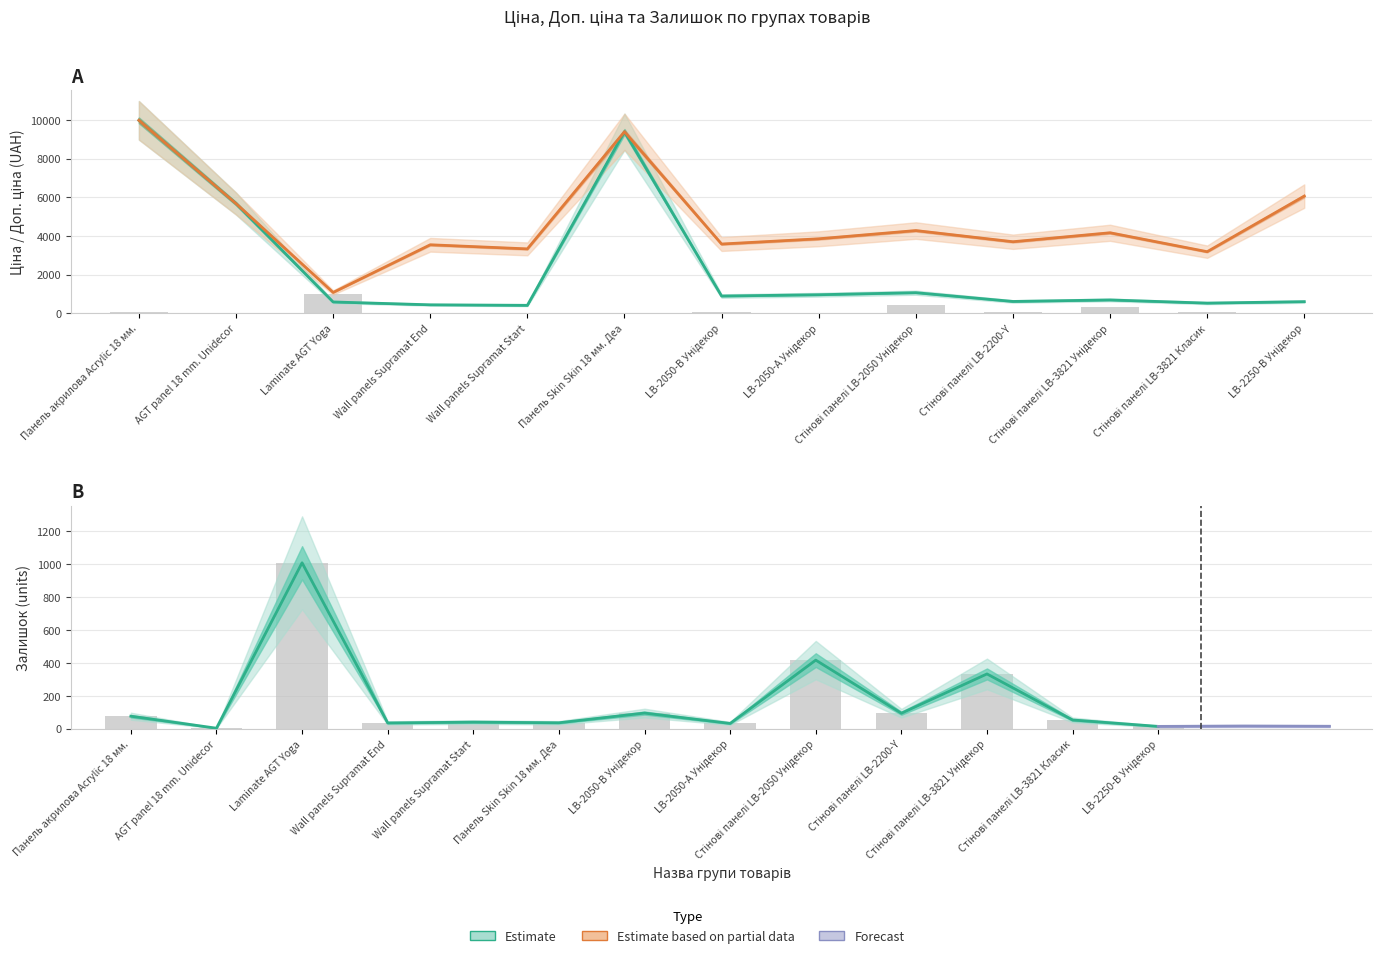

What is the smallest value displayed?

3.0